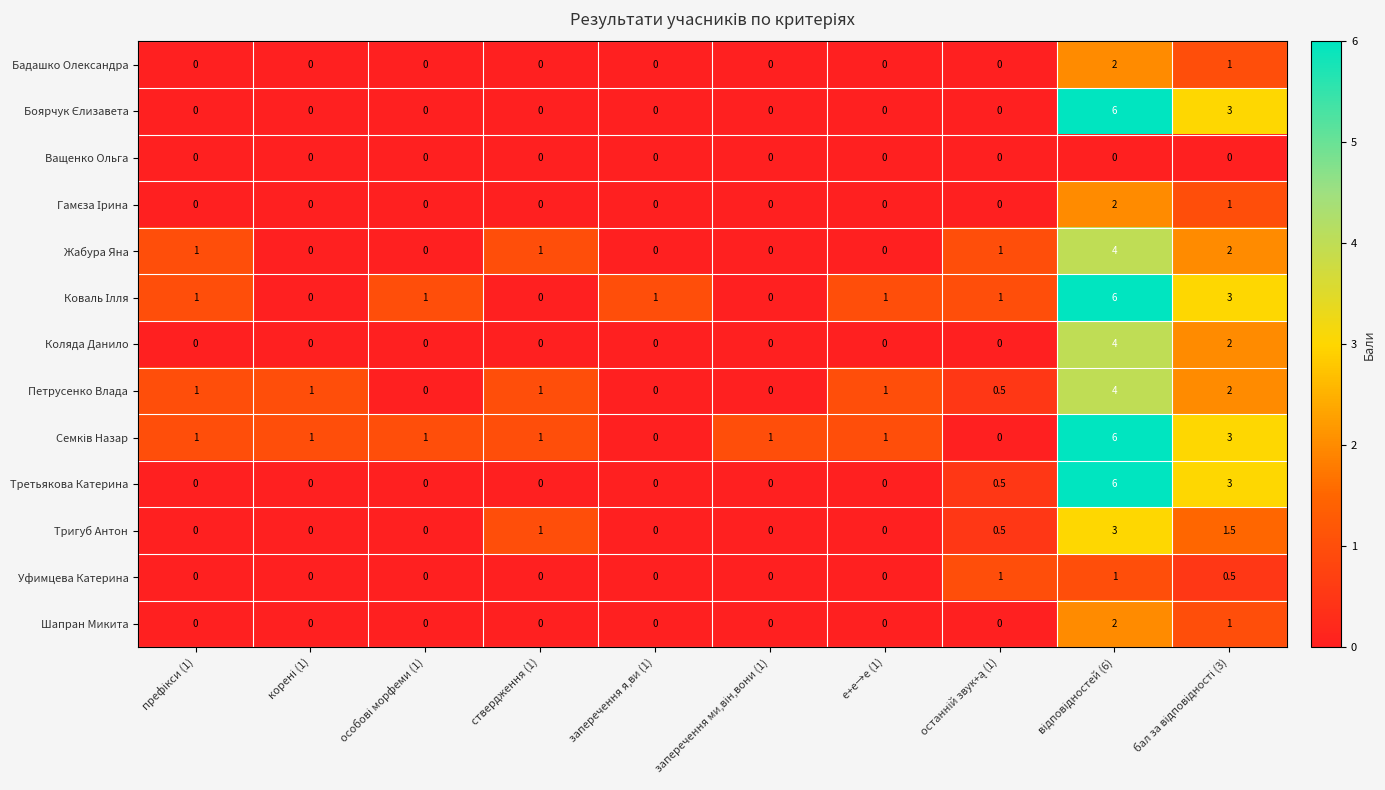

What is the maximum value shown in the chart?

6.0